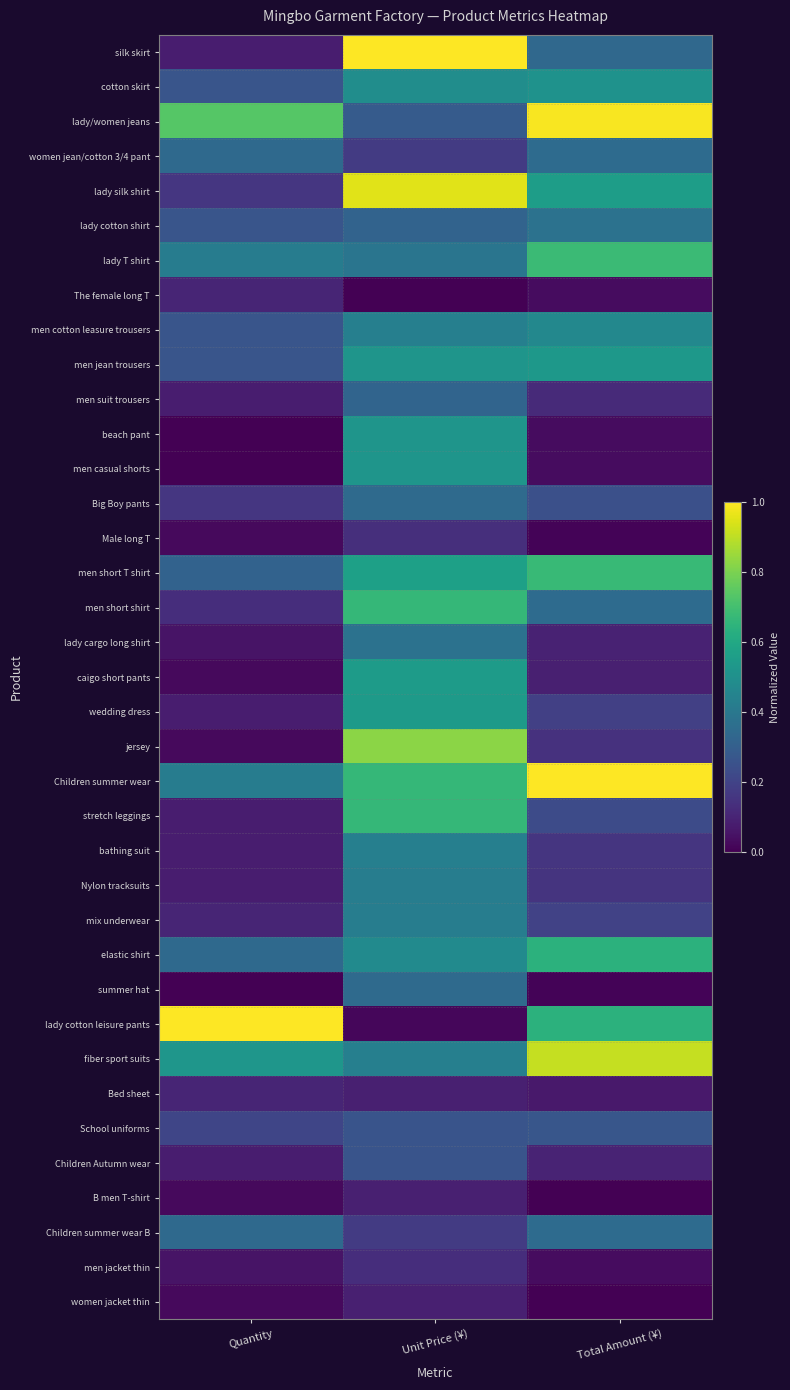

At which category is the sum across all series the highest?

Unit Price (¥)